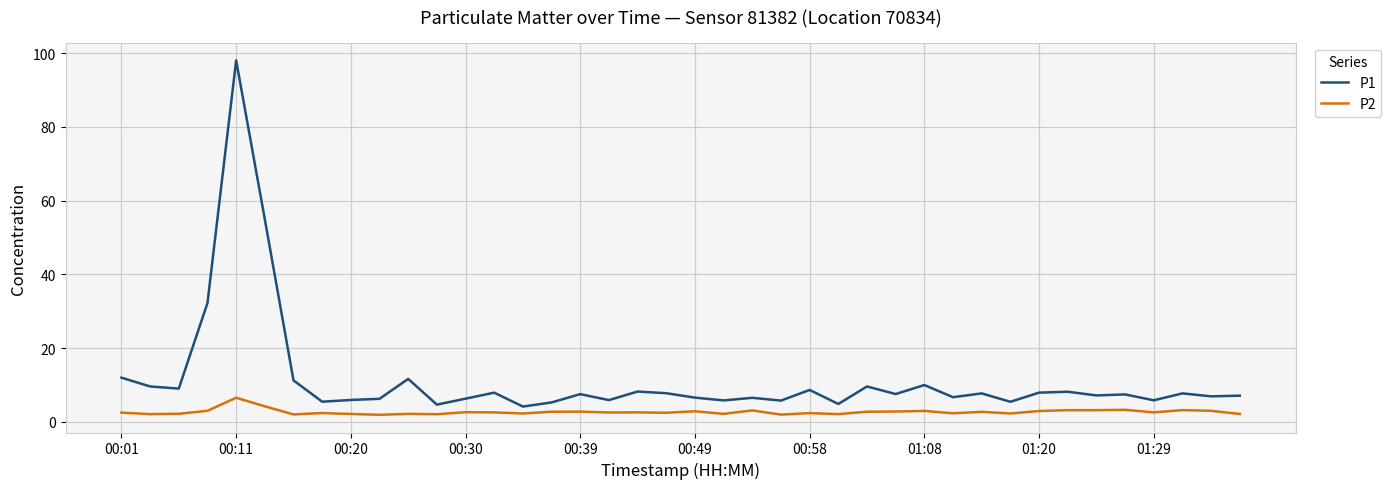

Rank the series by their average value, from lowest to highest.

P2, P1